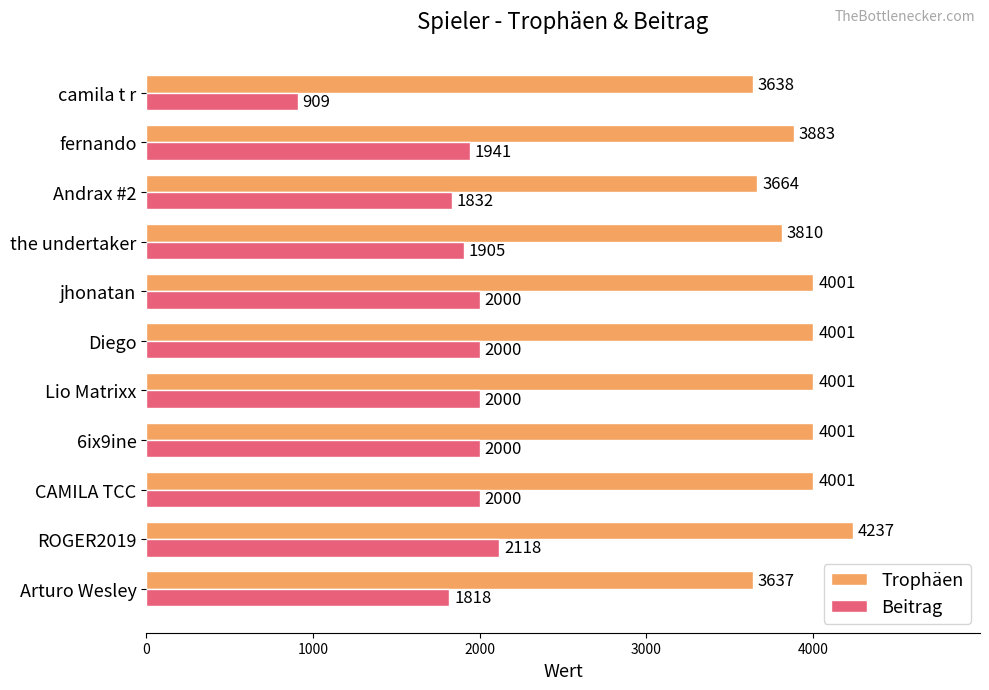

At which label does Beitrag reach its minimum?

camila t r